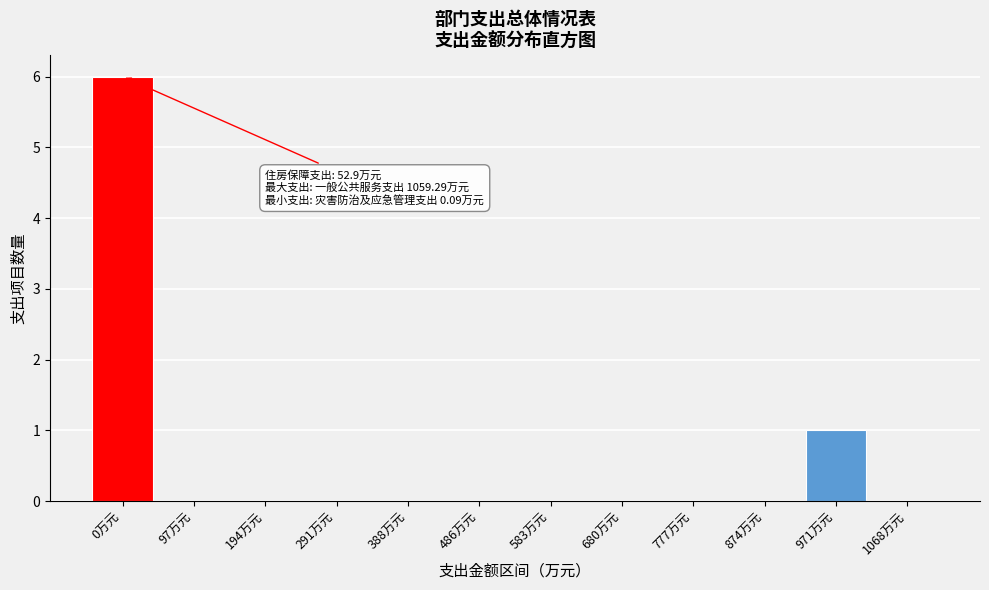

Reading left to right, list all the values displayed in this chart.

0万元=6	97万元=0	194万元=0	291万元=0	388万元=0	486万元=0	583万元=0	680万元=0	777万元=0	874万元=0	971万元=1	1068万元=0